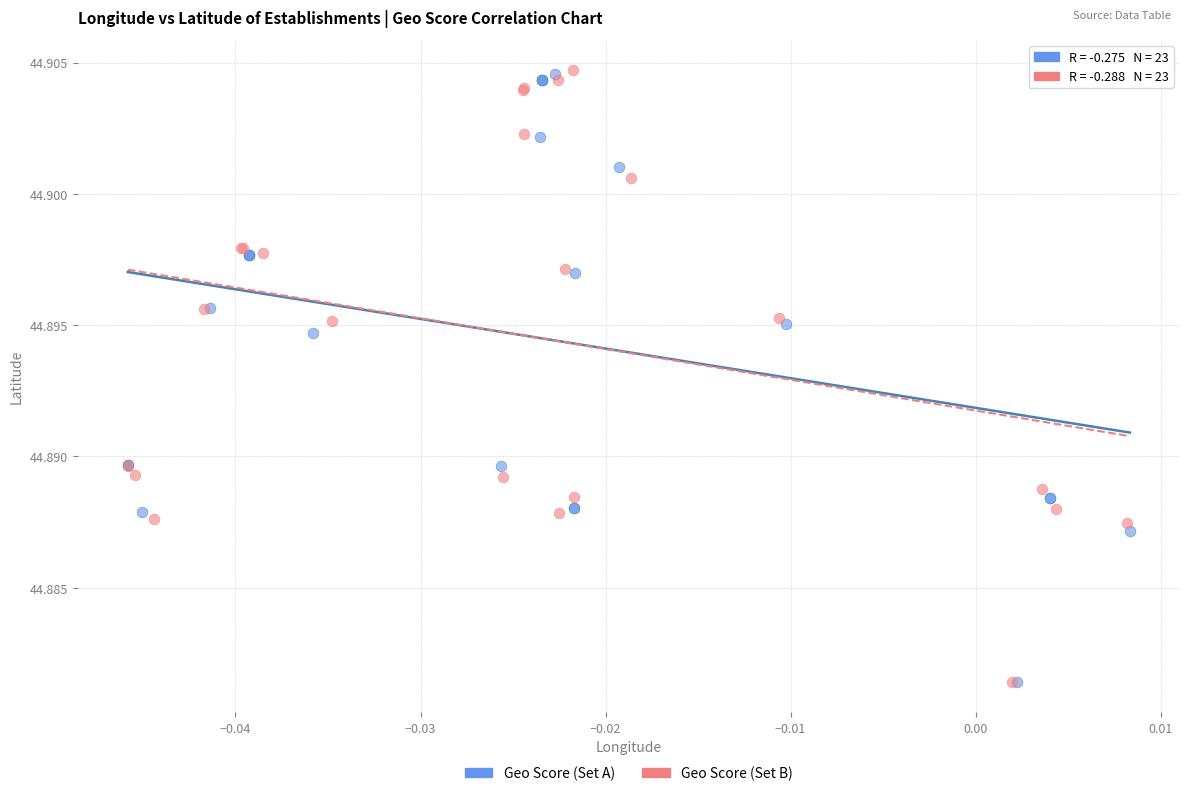

What are all the series names shown in the legend?

Geo Score (Set A), Geo Score (Set B)